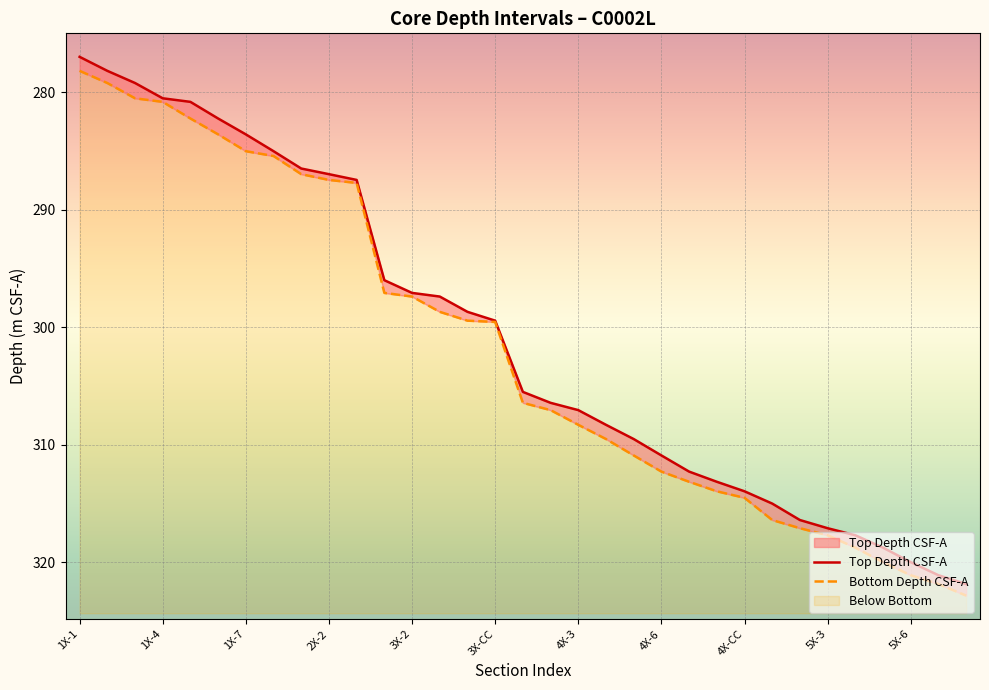

Where is Bottom Depth CSF-A nearest to the value 300?

3X-CC